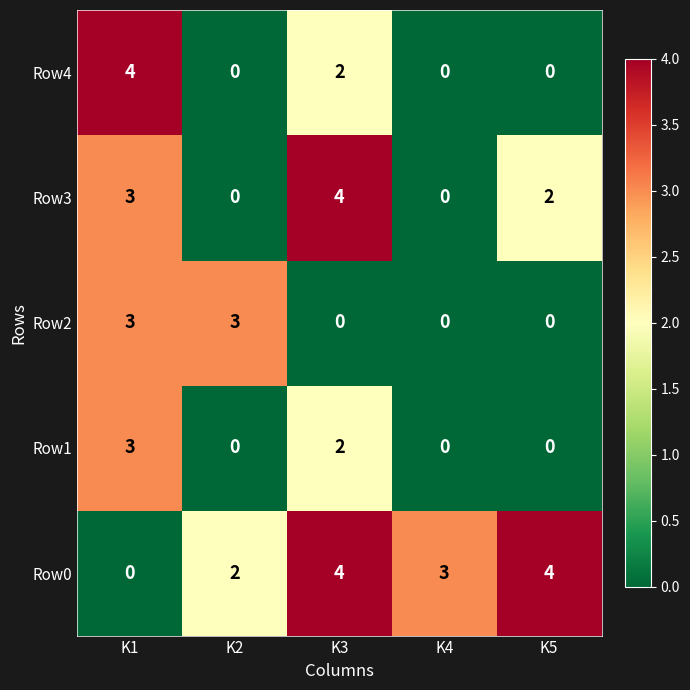

What is the sum of all Row4 values?

6